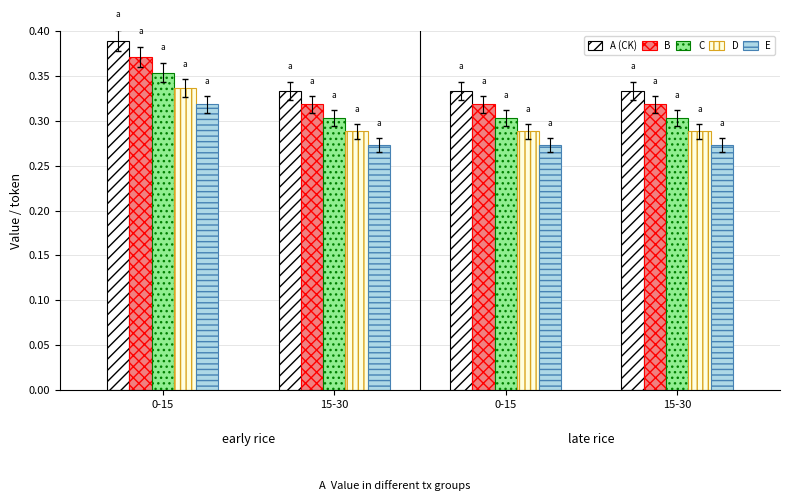

How many groups of bars are there?

4